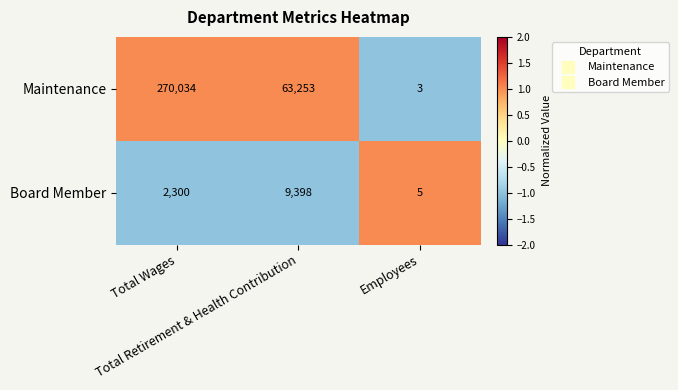

Which series has the widest spread of values?

Maintenance